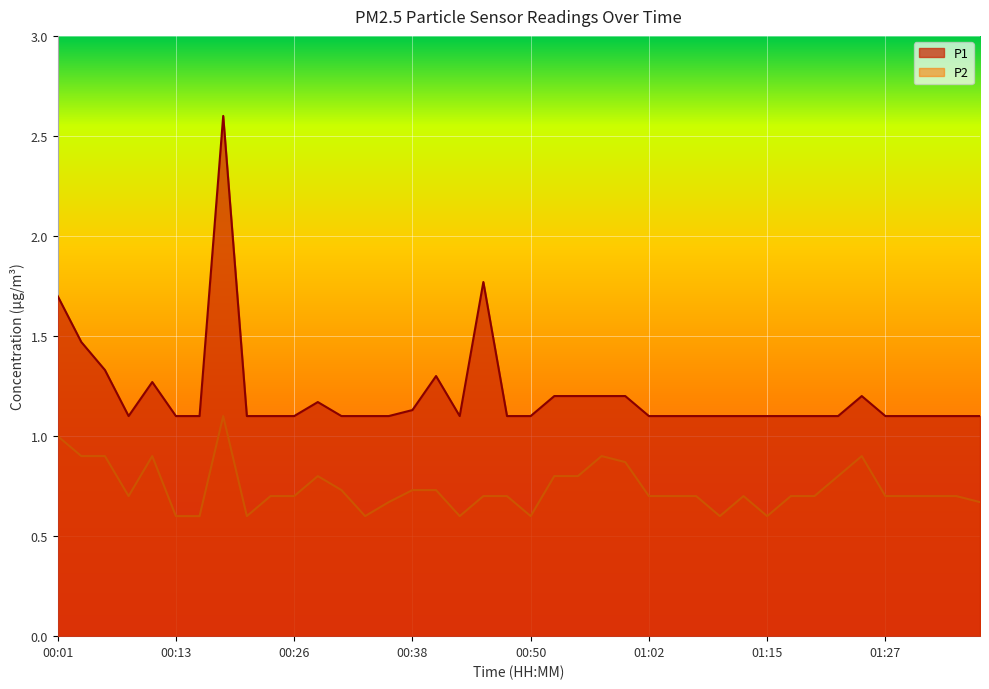

At which category is the sum across all series the highest?

00:18